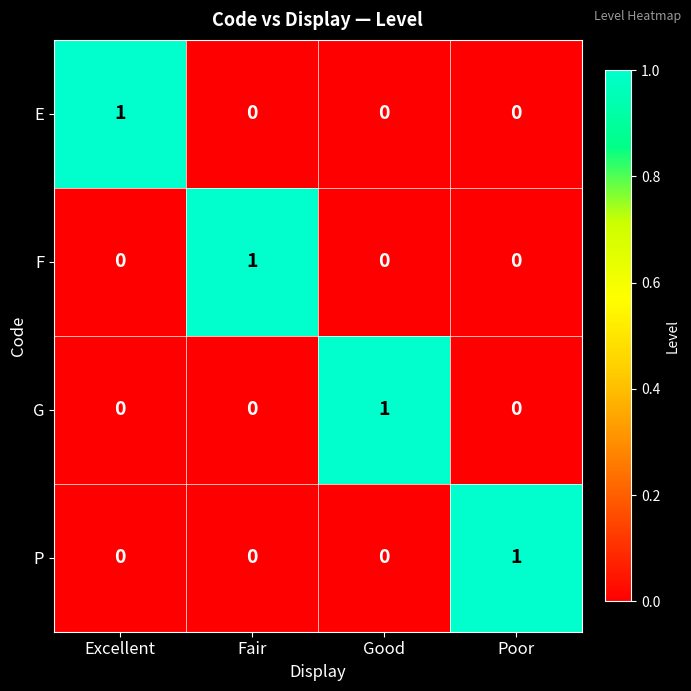

The P series shows 0 at Excellent. True or false?

True